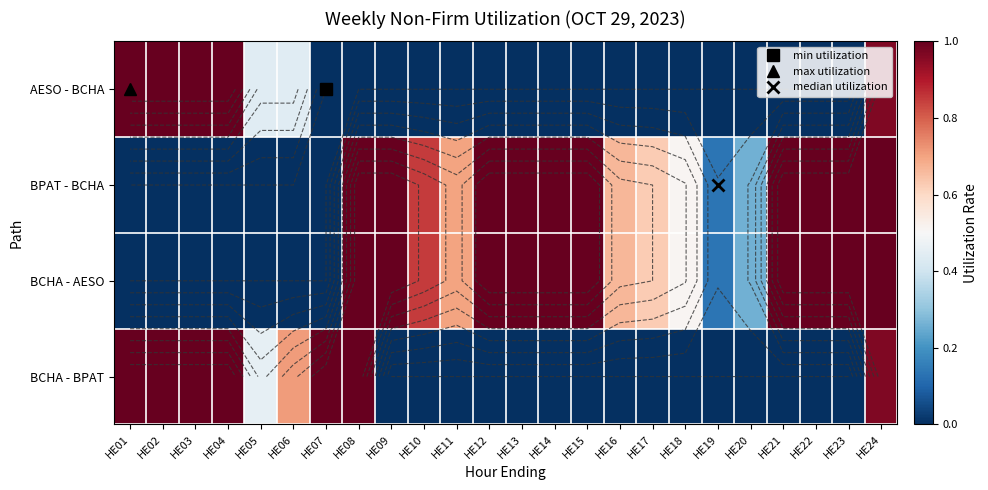

List the labels in order of BCHA - BPAT value, largest first.

HE01, HE02, HE03, HE04, HE07, HE08, HE24, HE06, HE05, HE09, HE10, HE11, HE12, HE13, HE14, HE15, HE16, HE17, HE18, HE19, HE20, HE21, HE22, HE23